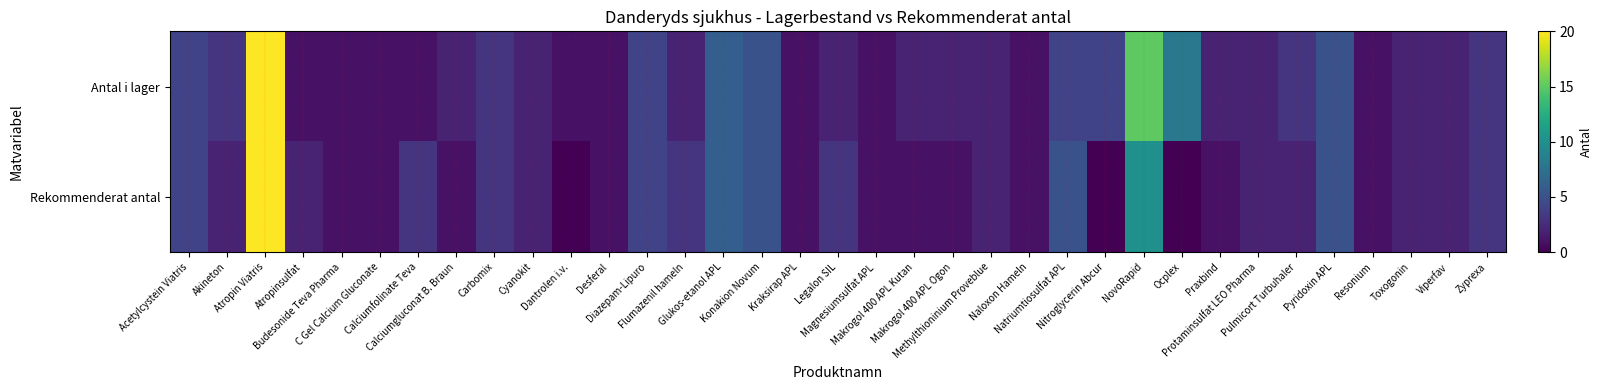

Between Acetylcystein Viatris and Nitroglycerin Abcur, which is larger?

Acetylcystein Viatris